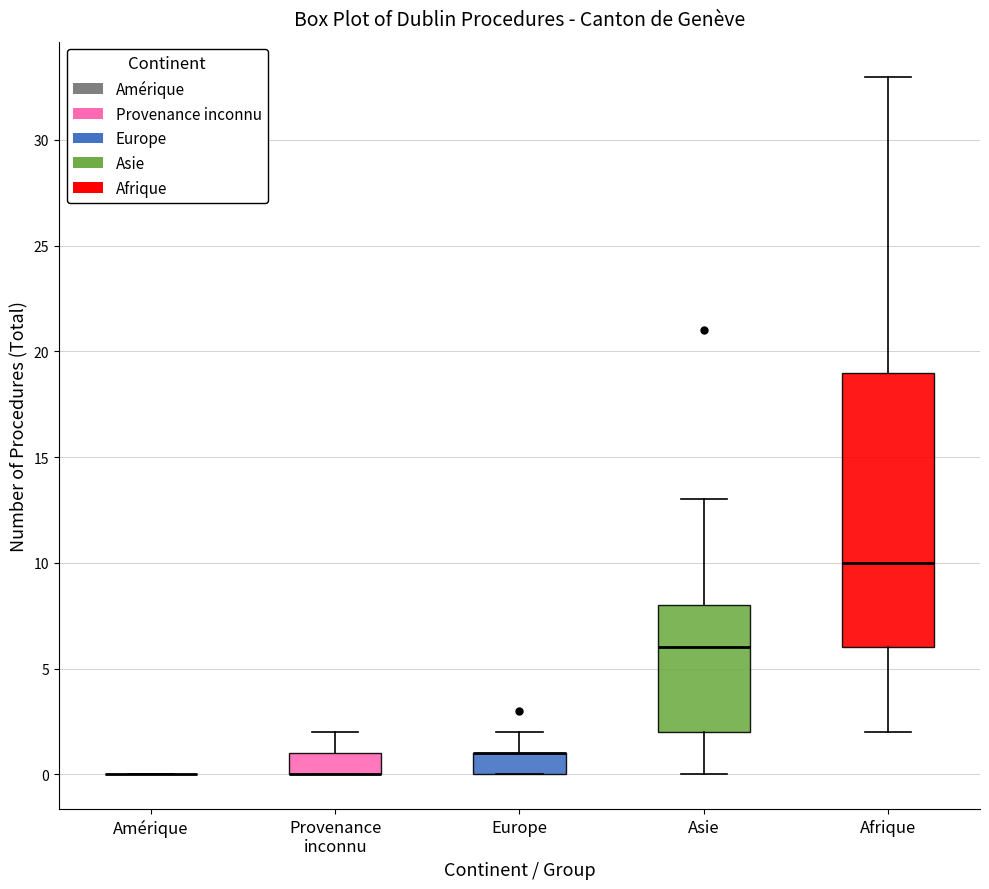

Reading left to right, read every box against the y-axis: the position of its median line, the range the box covers, and the ends of its whiskers. The values are not printed on the chart, so give them approximately, as read against the axis.

Amérique: box collapsed to a line at 0, whiskers 0 to 0
Provenance inconnu: median 0 (drawn on the box's lower edge), box 0 to 1, whiskers 0 to 2
Europe: median 1 (drawn on the box's upper edge), box 0 to 1, whiskers 0 to 2
Asie: median 6, box 2 to 8, whiskers 0 to 13
Afrique: median 10, box 6 to 19, whiskers 2 to 33